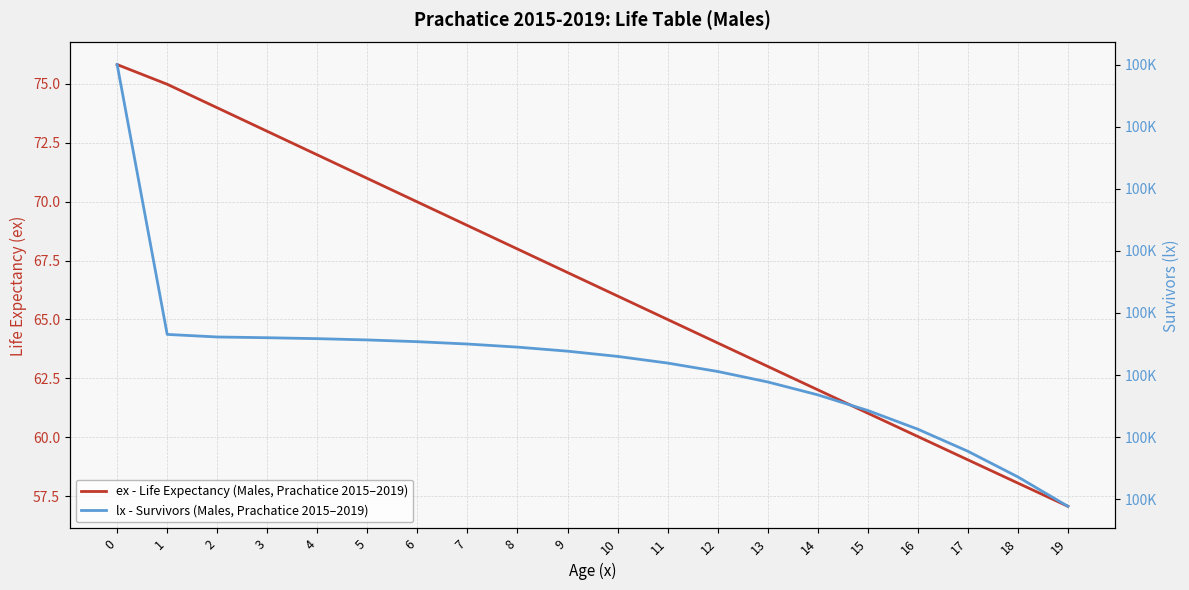

What are all the series names shown in the legend?

ex - Life Expectancy (Males, Prachatice 2015–2019), lx - Survivors (Males, Prachatice 2015–2019)